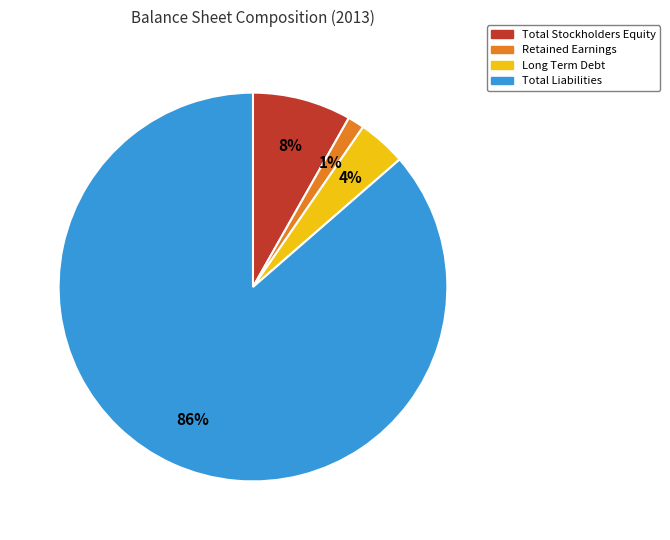

Is there a majority slice in this chart?

Yes